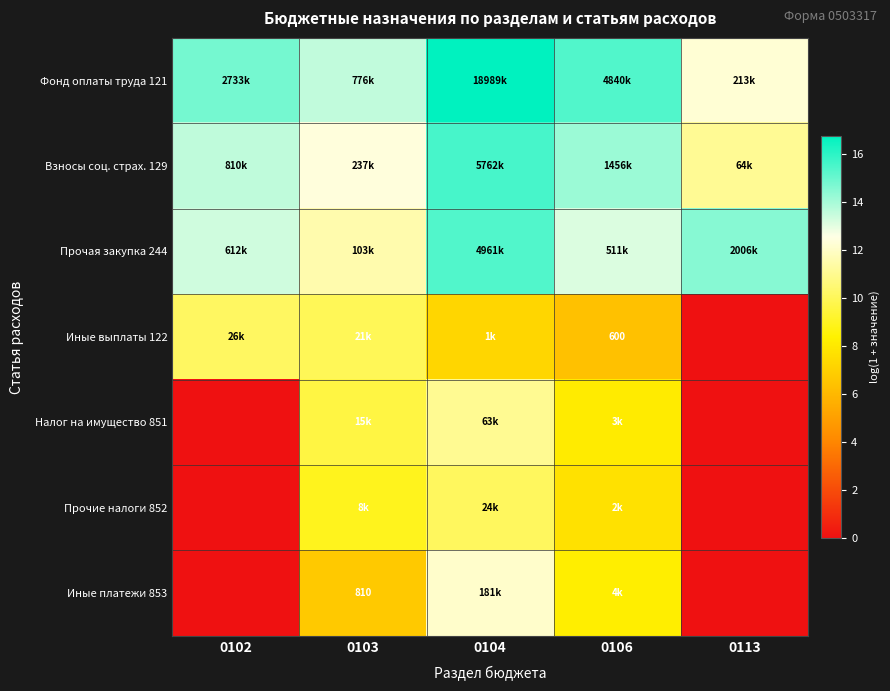

Rank the categories by Прочая закупка 244 value from lowest to highest.

0103, 0106, 0102, 0113, 0104